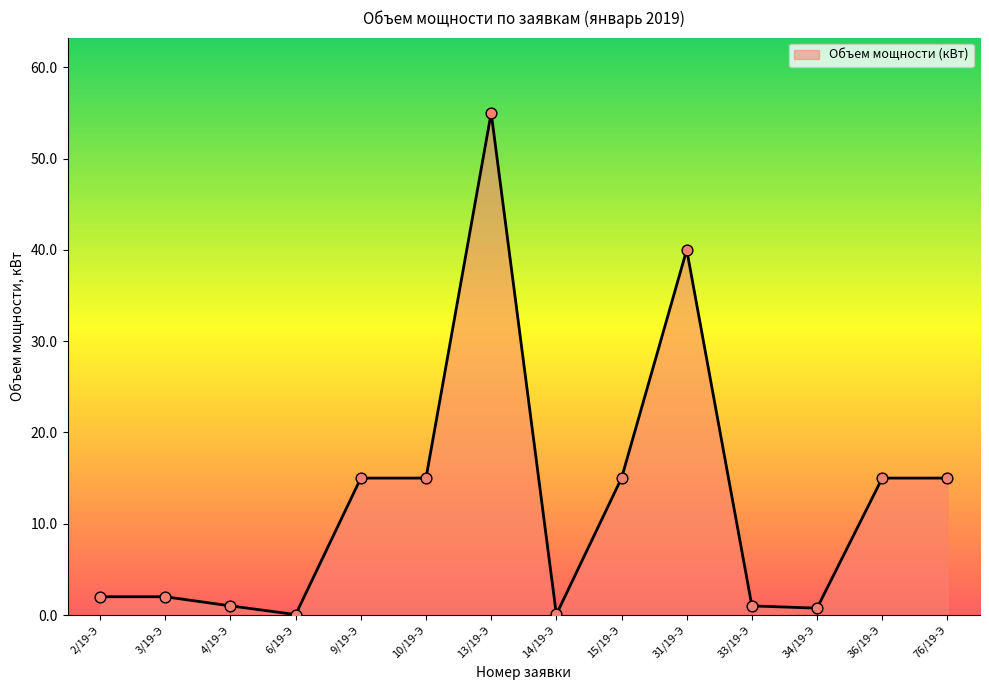

Between 3/19-Э and 10/19-Э, which is larger?

10/19-Э